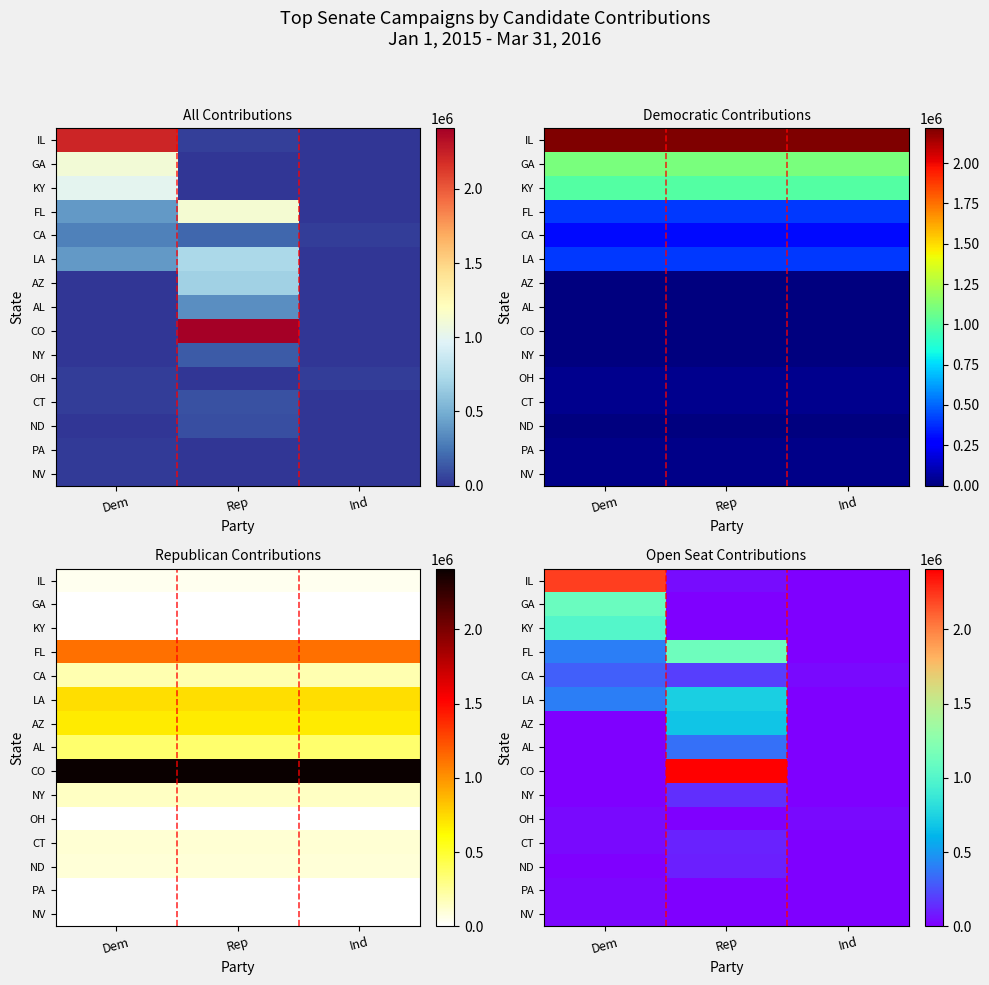

Between Dem and Rep, which is larger?

Dem